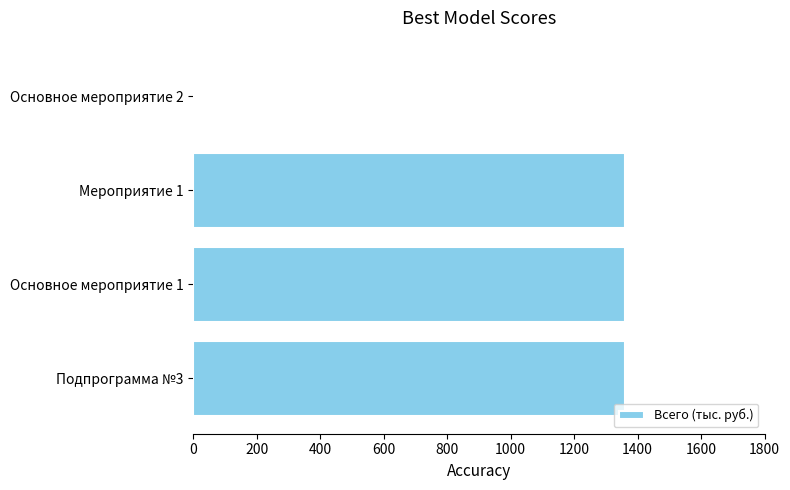

How many series are shown in this chart?

1